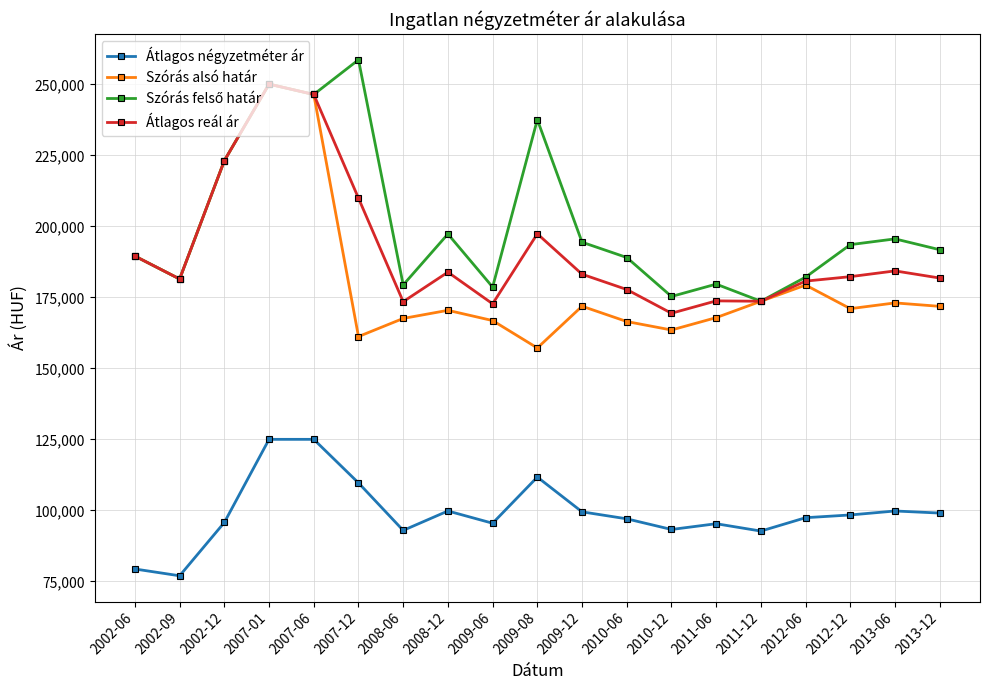

What position from the left is 2012-12?

17